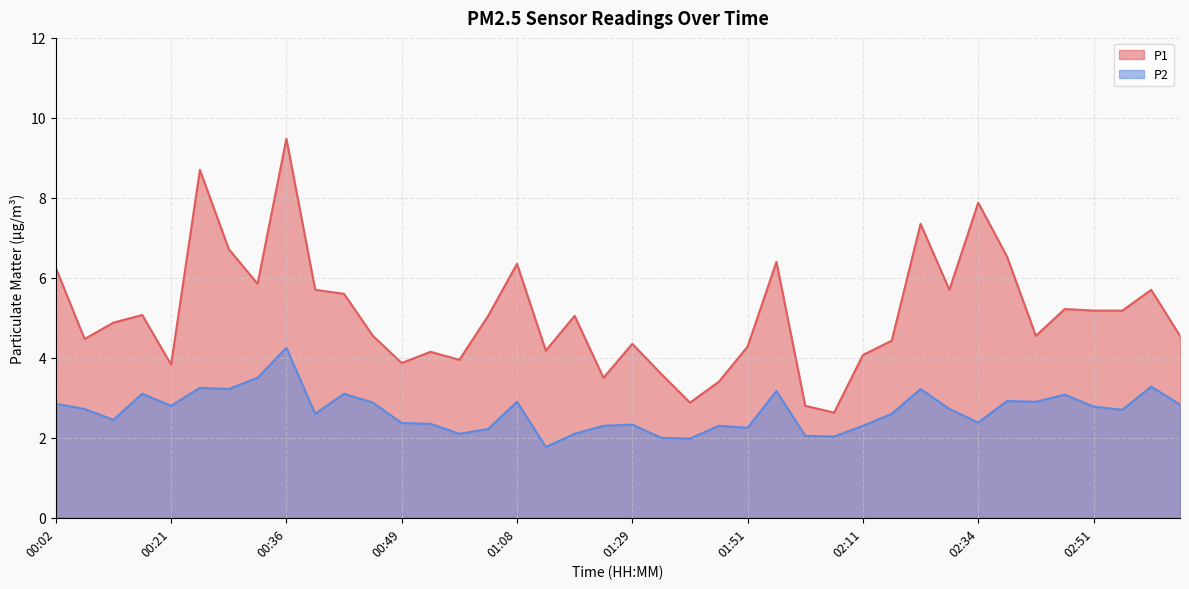

True or false: P1 and P2 intersect in this chart.

False